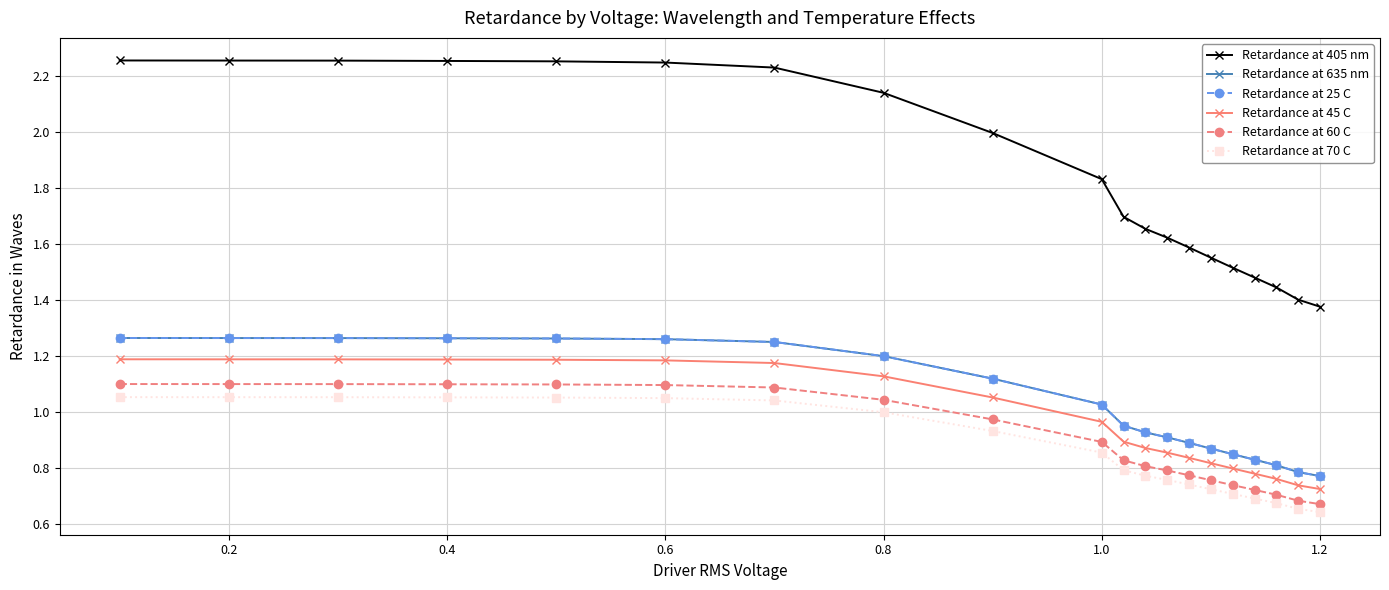

True or false: Retardance at 70 C and Retardance at 635 nm intersect in this chart.

False